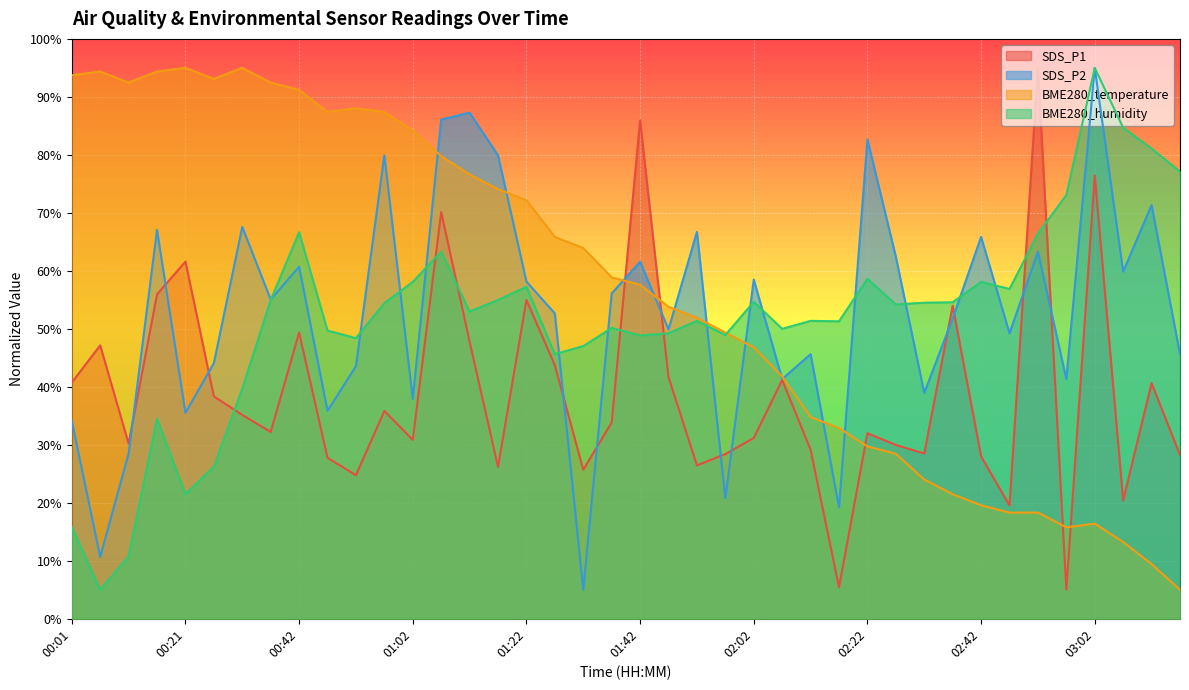

What is the label of the 33rd point from the right?

00:36